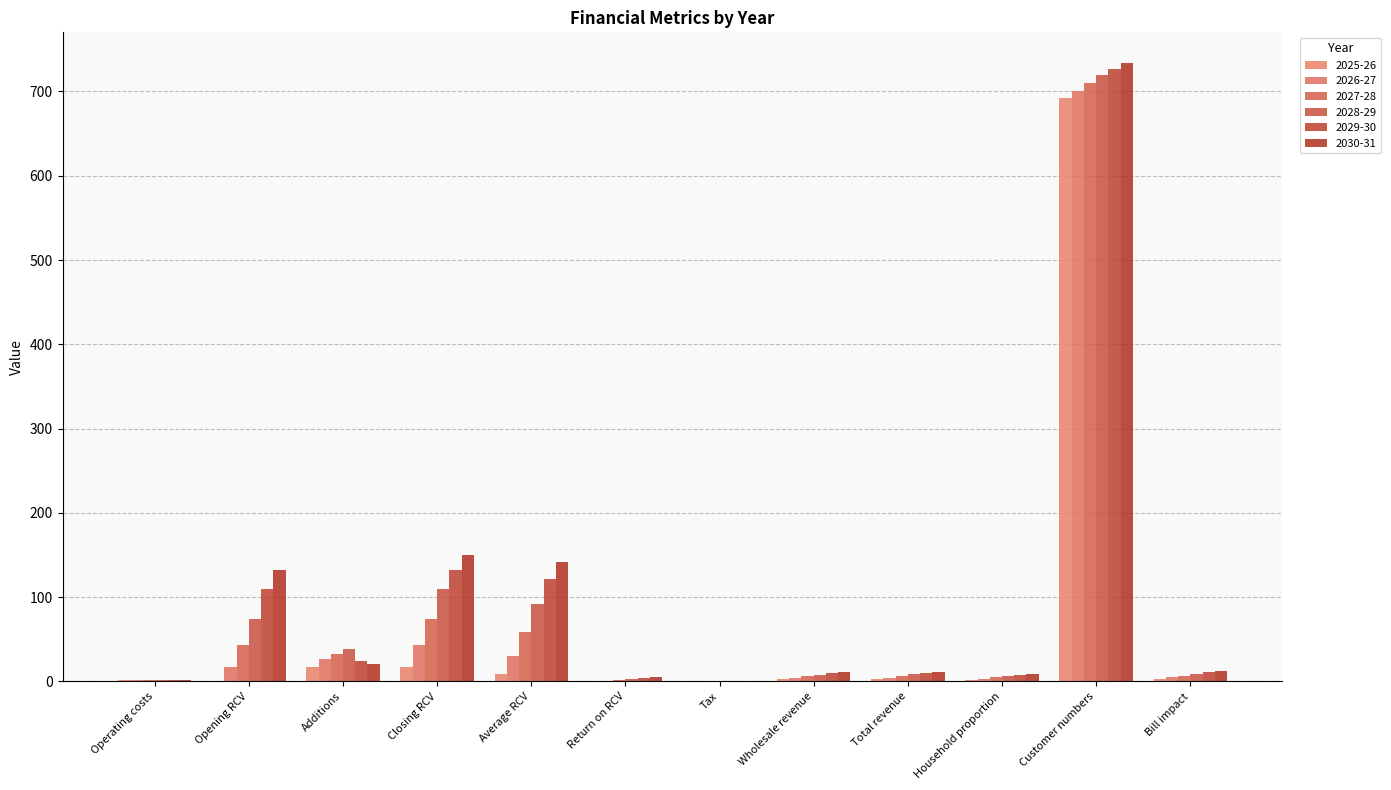

Is it true that 2030-31 equals 14.4 at Household proportion?

False